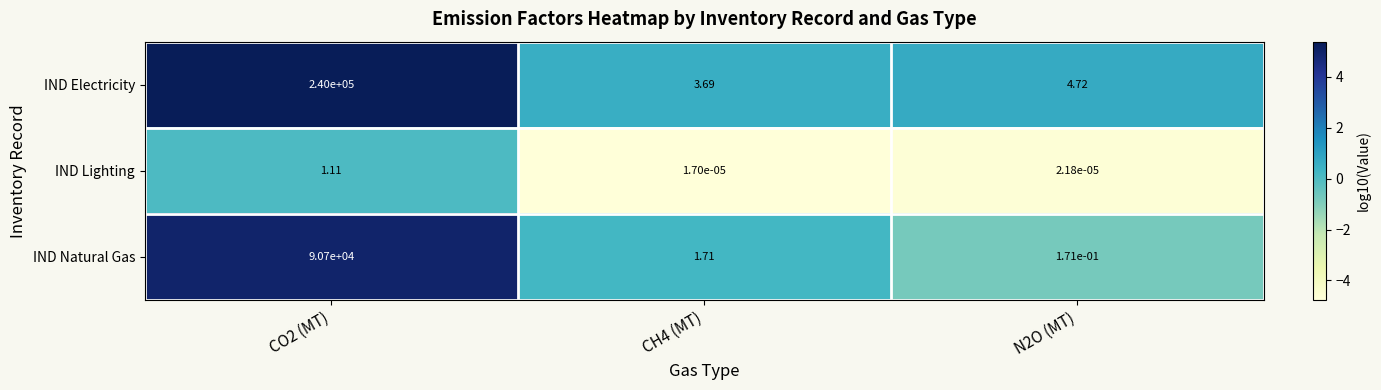

Which series has the widest spread of values?

IND Electricity